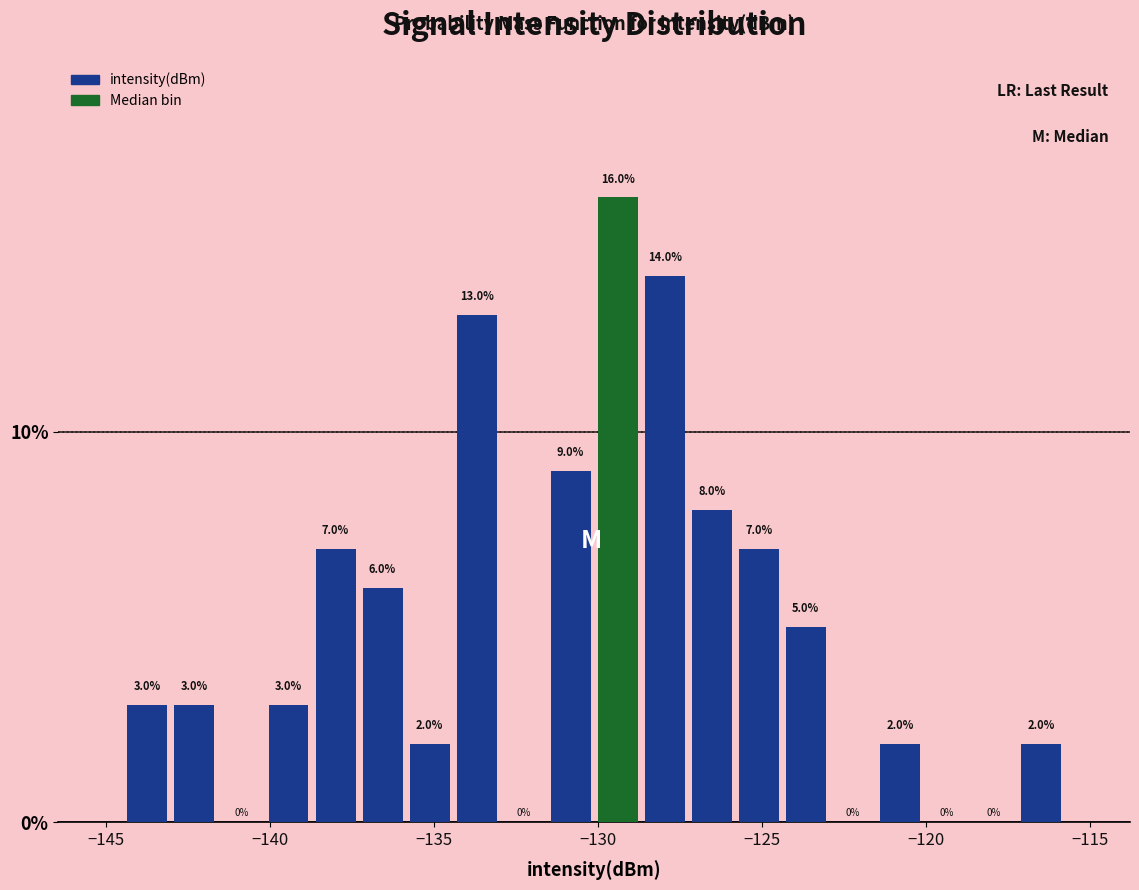

Read against the x-axis, roughly where is the centre of the tallest bar?

-129.5